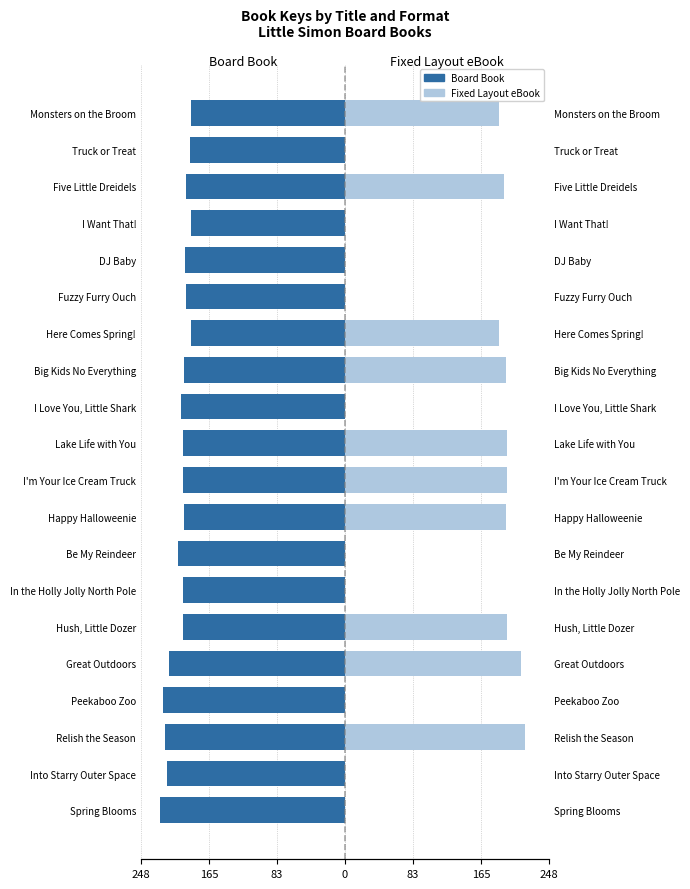

True or false: Board Book has a value of -193.6 at DJ Baby.

True